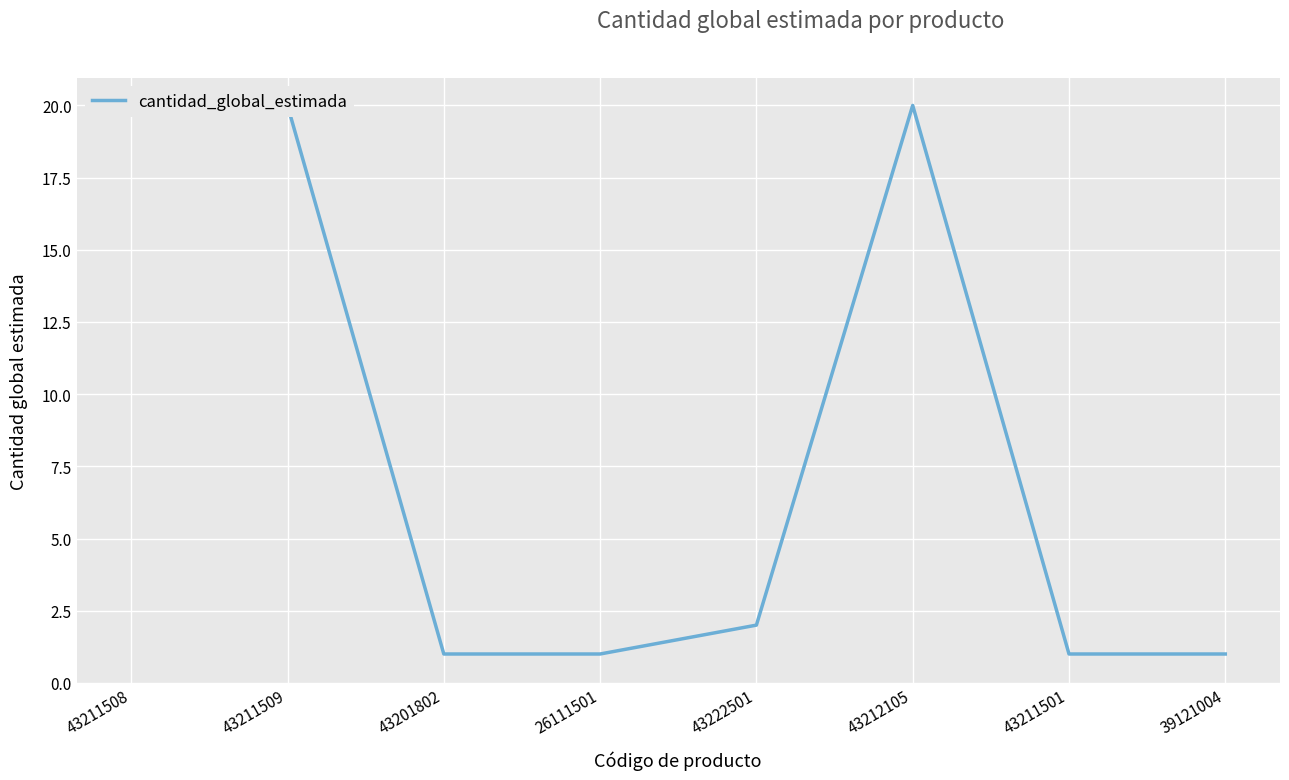

Rank the categories by value from highest to lowest.

43211508, 43211509, 43212105, 43222501, 43201802, 26111501, 43211501, 39121004